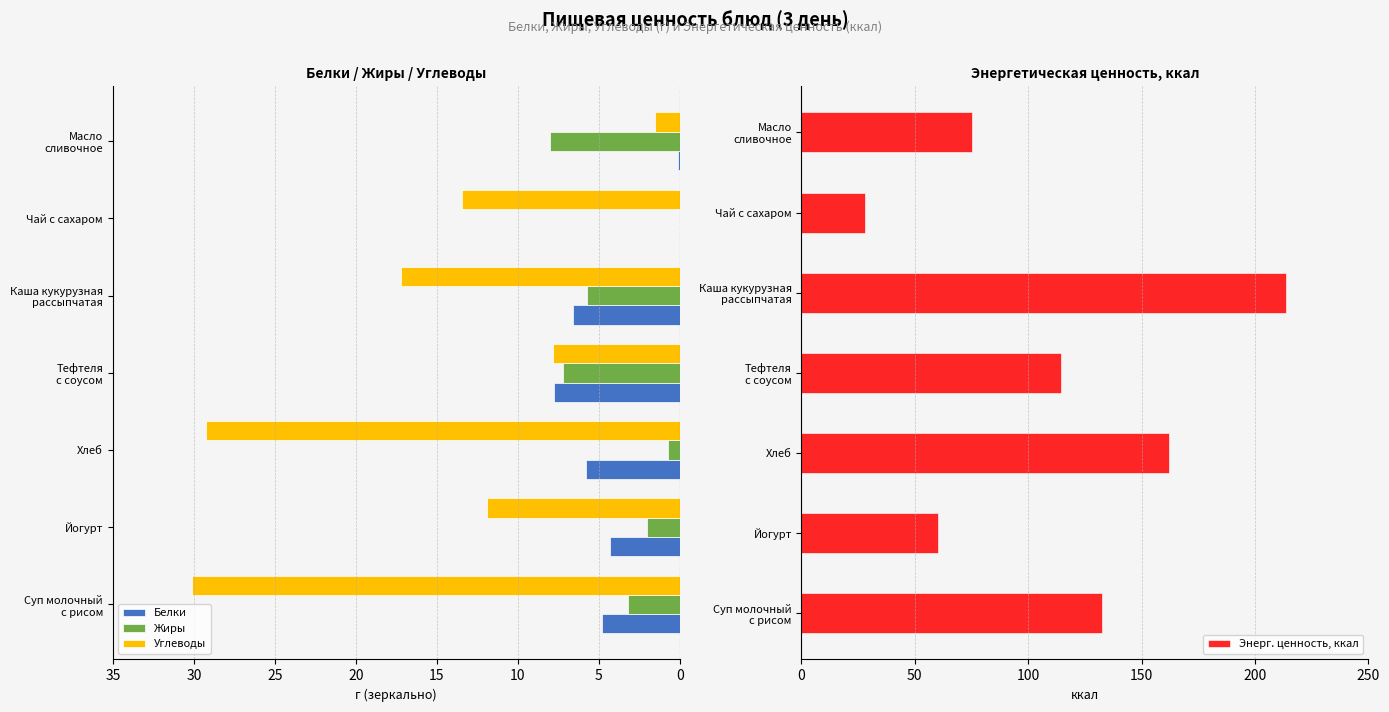

Which series has the widest spread of values?

Энерг. ценность, ккал